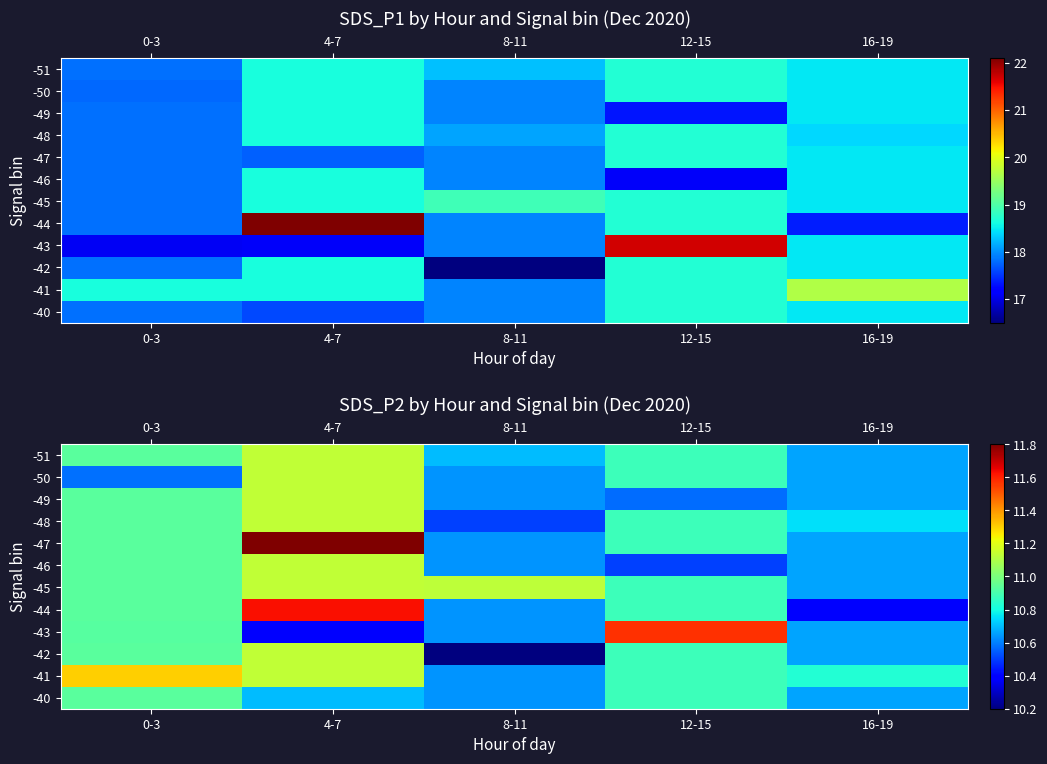

At how many categories does at least one series exceed 11?

4